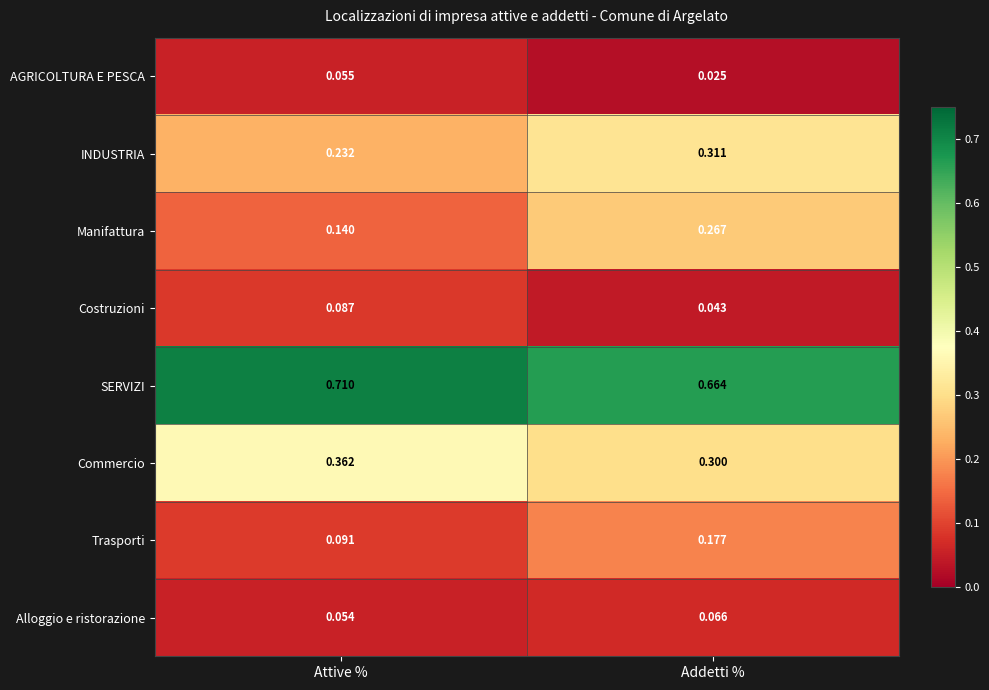

Where is Manifattura nearest to the value 0?

Attive %